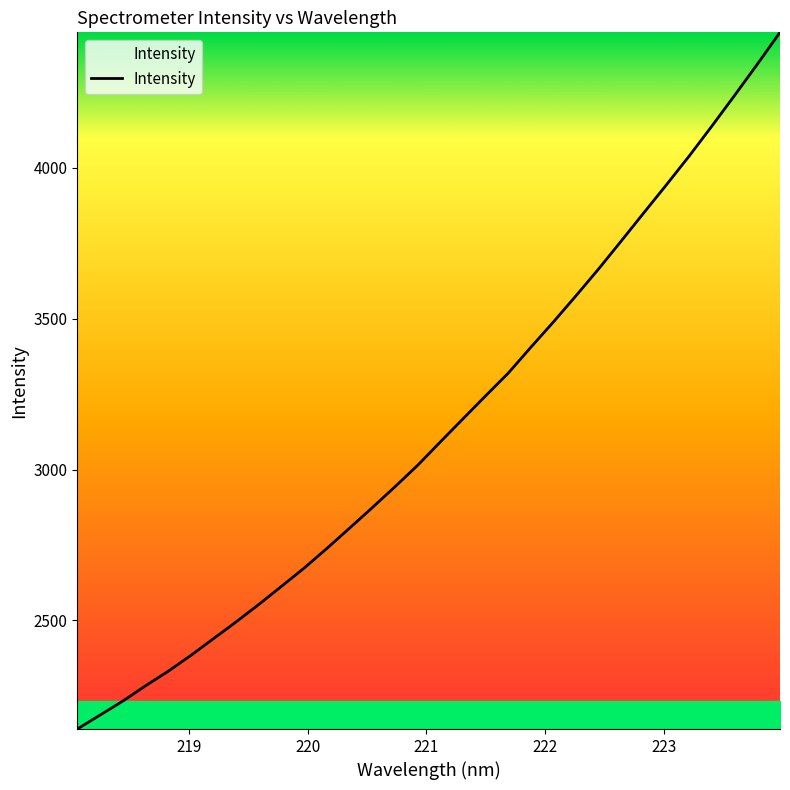

What is the smallest value displayed?

2140.1